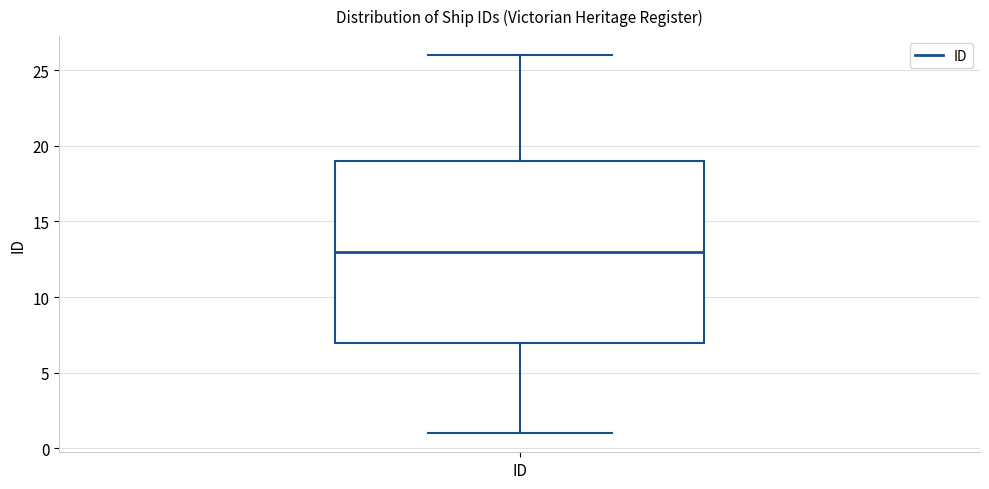

Where does the median line of the box for ID sit on the y-axis? The values are not printed on the chart, so give them approximately, as read against the axis.

13